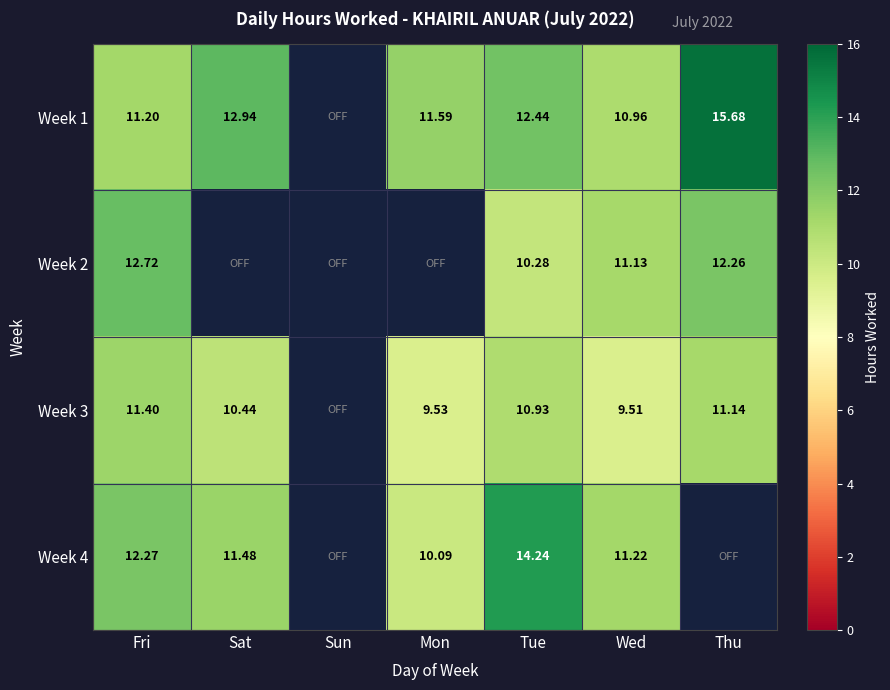

Is the value of Week 3 at Thu greater than the value of Week 1 at Fri?

No